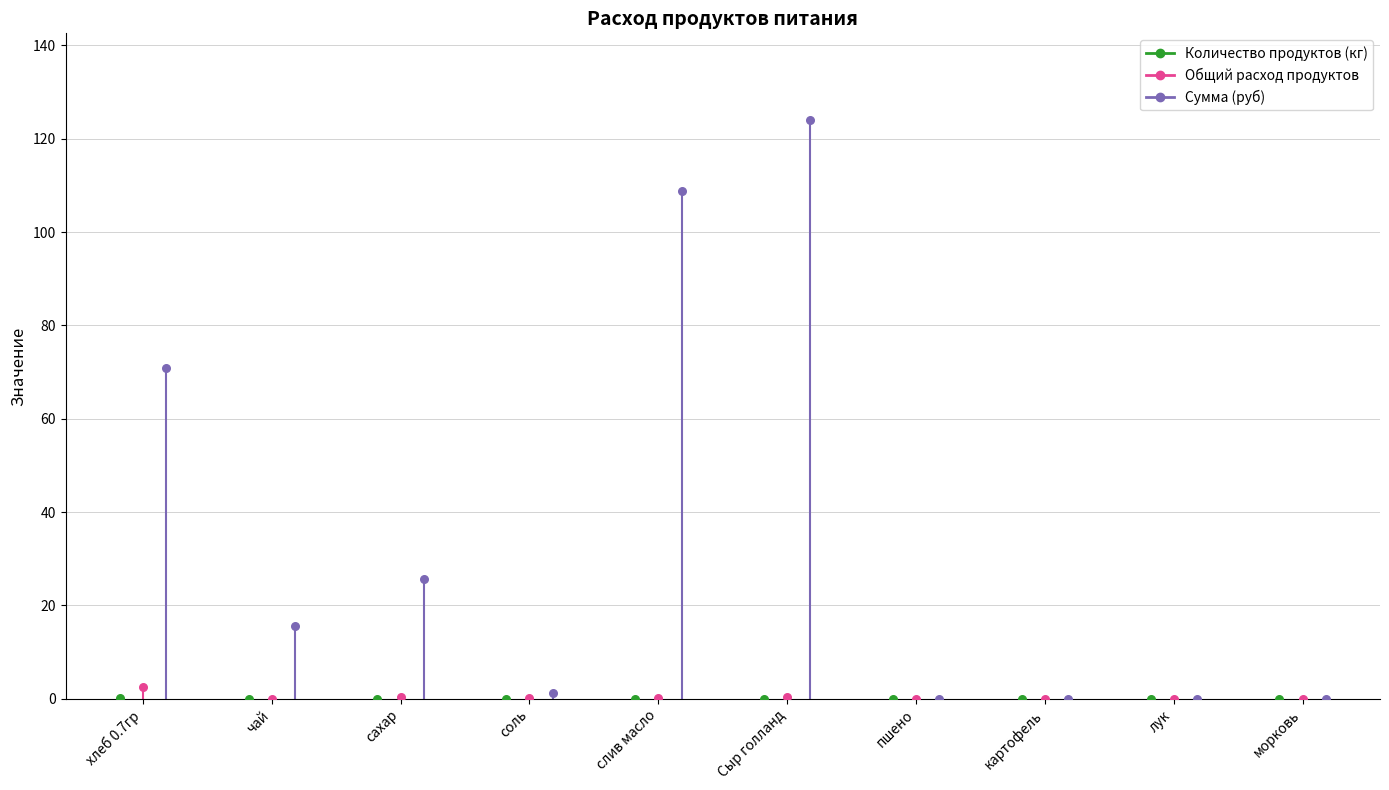

What are all the series names shown in the legend?

Количество продуктов (кг), Общий расход продуктов, Сумма (руб)